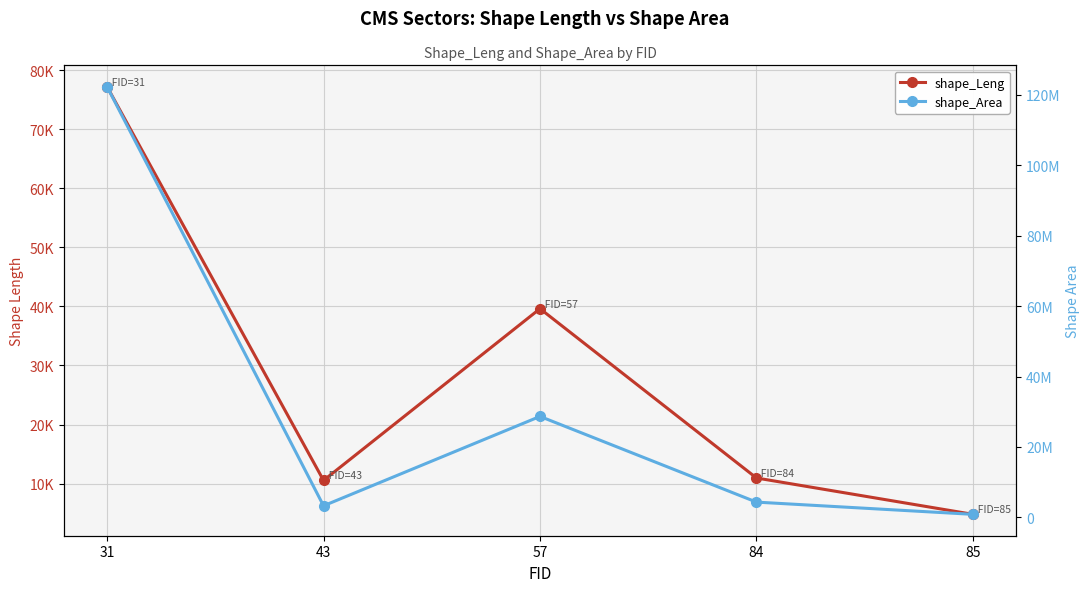

What is the maximum value for shape_Leng?

77173.7